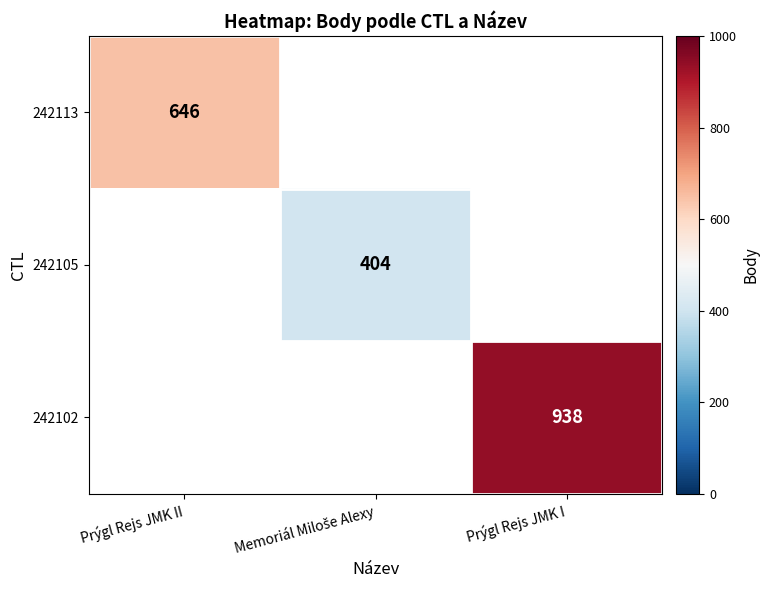

The 242113 series shows 646 at Prýgl Rejs JMK II. True or false?

True